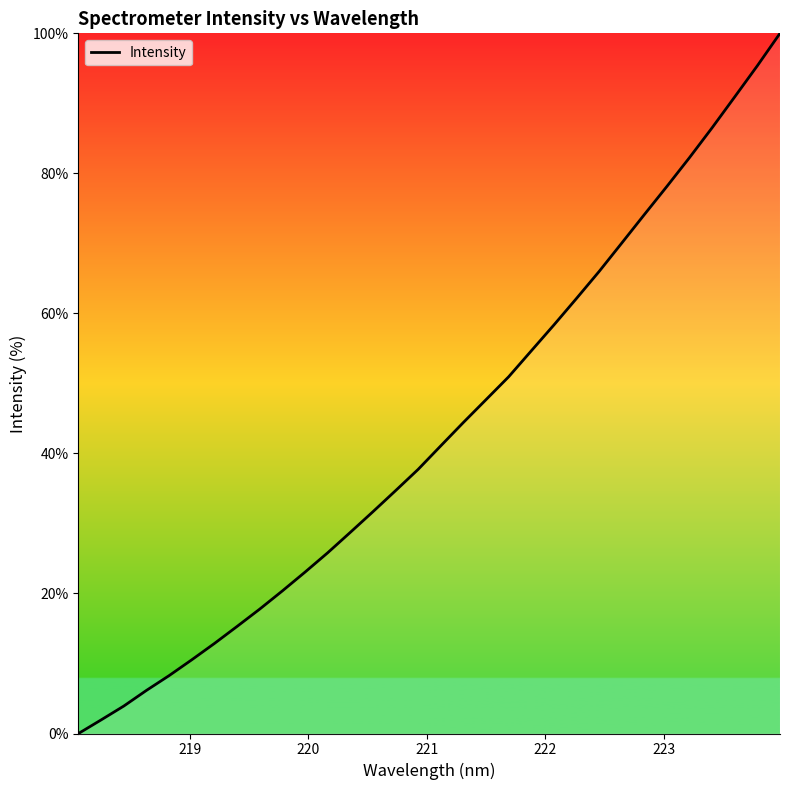

What is the difference between the maximum and minimum values?

100.0